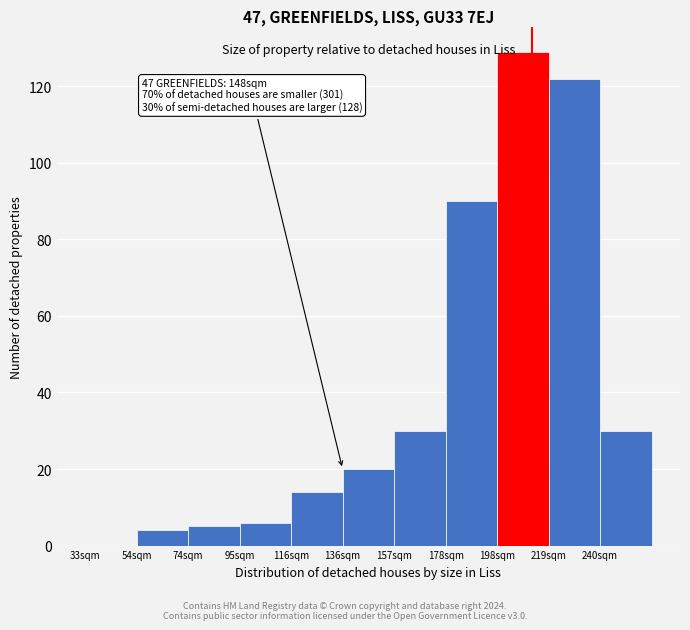

Reading left to right, list all the values displayed in this chart.

33sqm=0	54sqm=4	74sqm=5	95sqm=6	116sqm=14	136sqm=20	157sqm=30	178sqm=90	198sqm=129	219sqm=122	240sqm=30